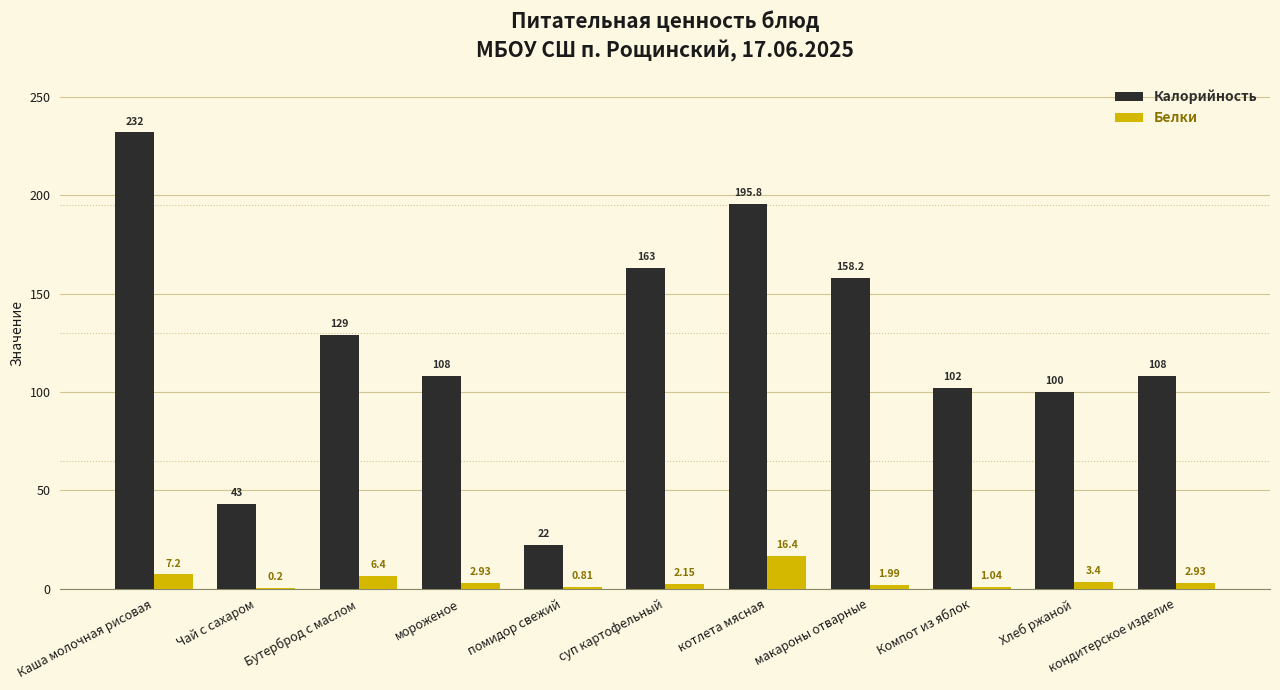

At which category does the chart reach its peak across all series?

Каша молочная рисовая